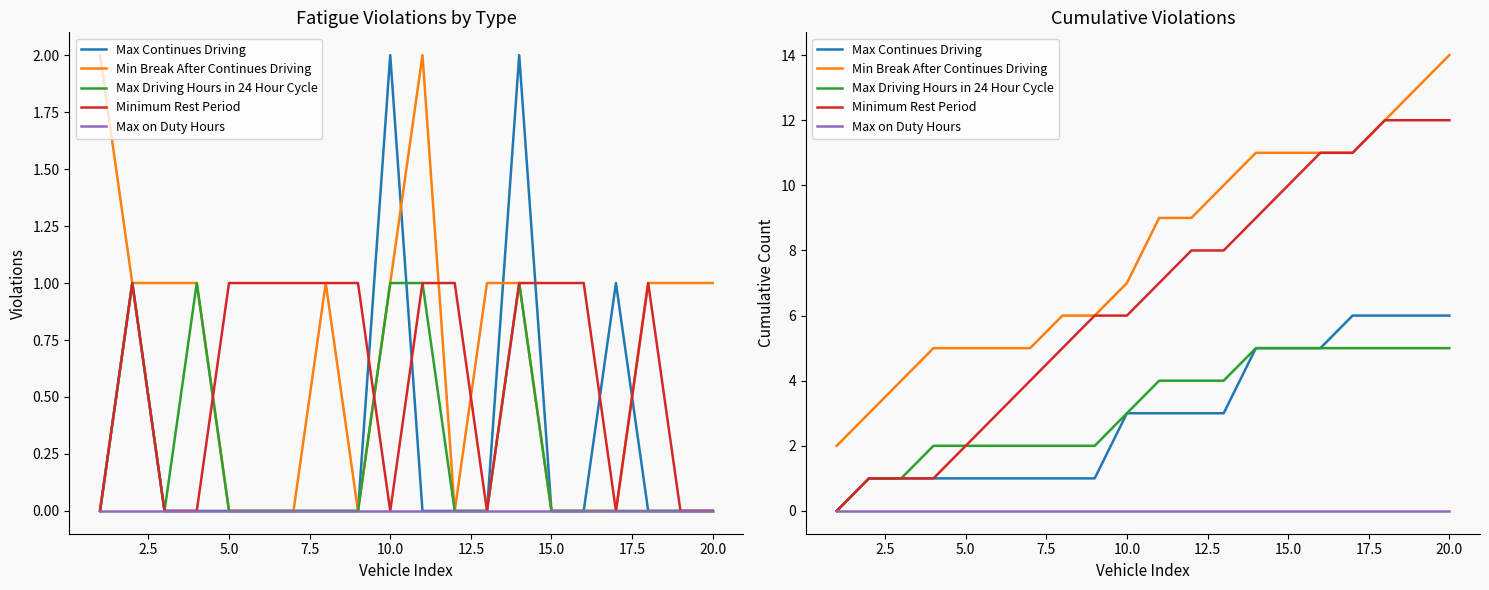

How many lines are shown in the chart?

5